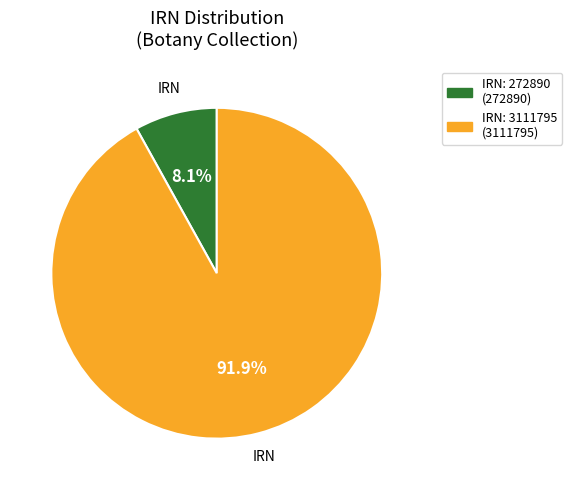

Does any single category account for the majority?

Yes